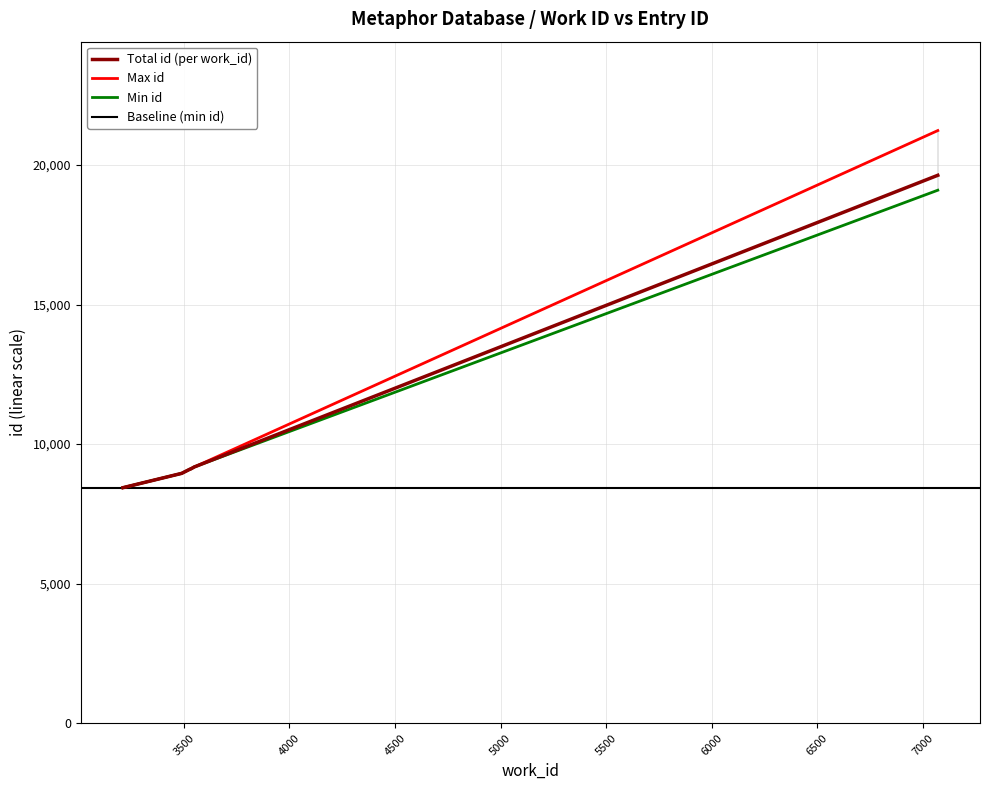

Where does the data first go above 9194?

7072